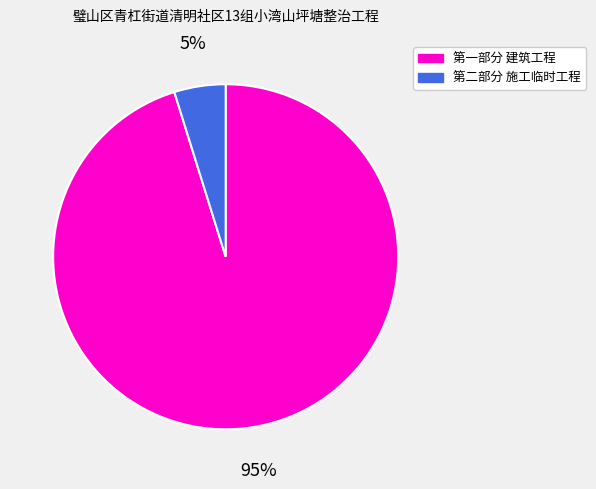

To the nearest percent, what is the difference between the largest and smallest slice percentages?

90%